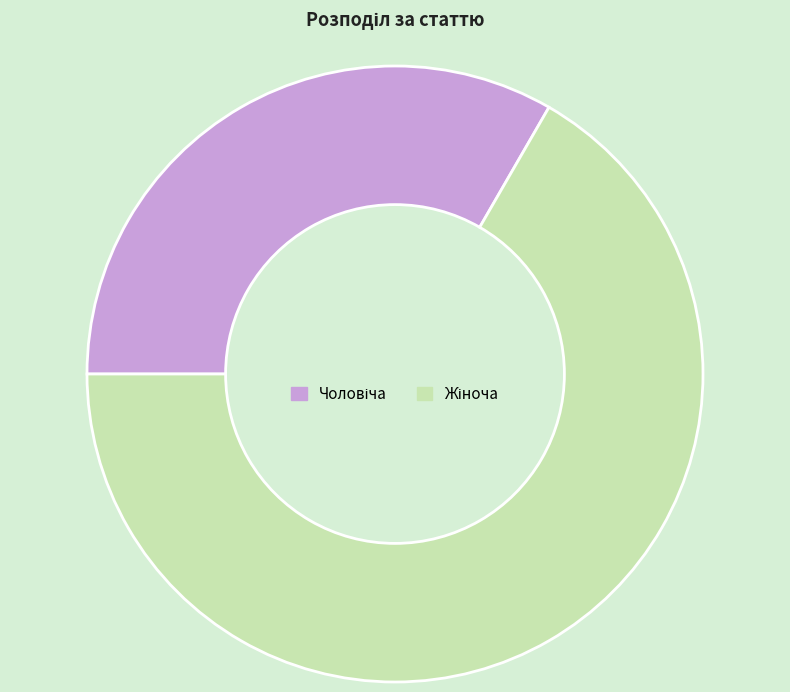

Does any single category account for the majority?

Yes